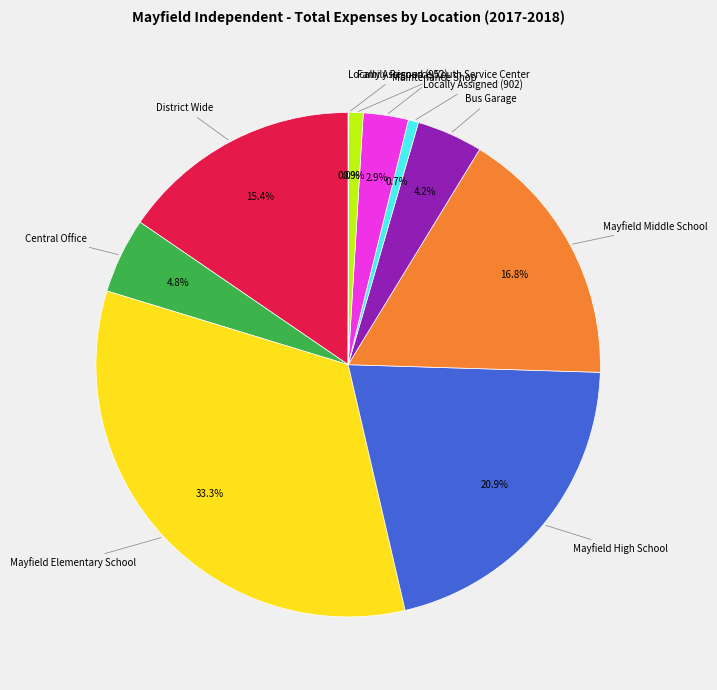

Is there a majority slice in this chart?

No